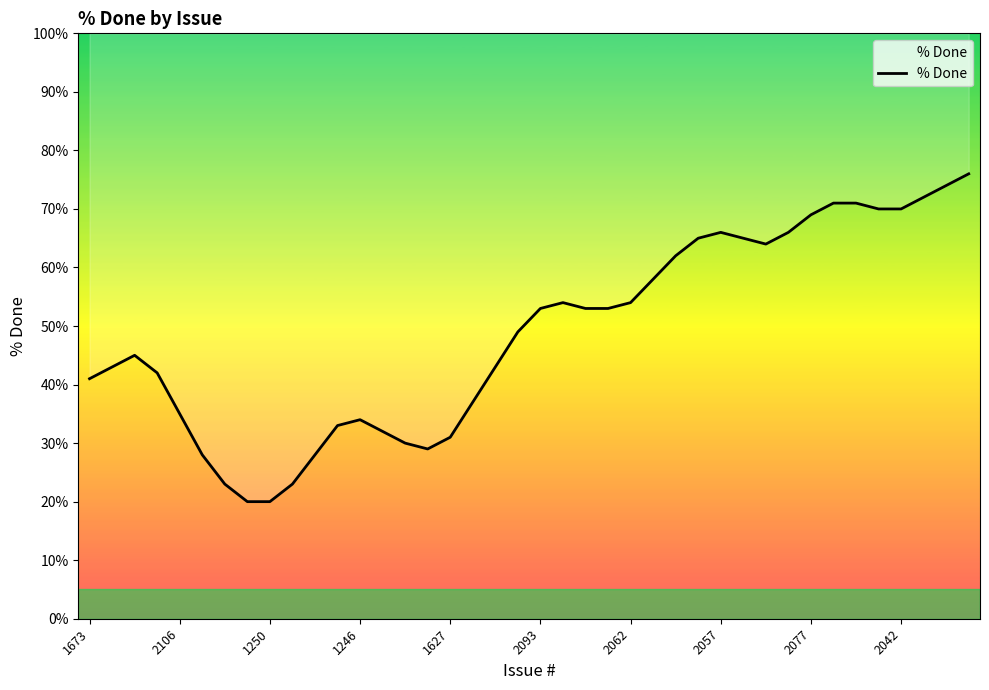

At which label is the value closest to 48?

19